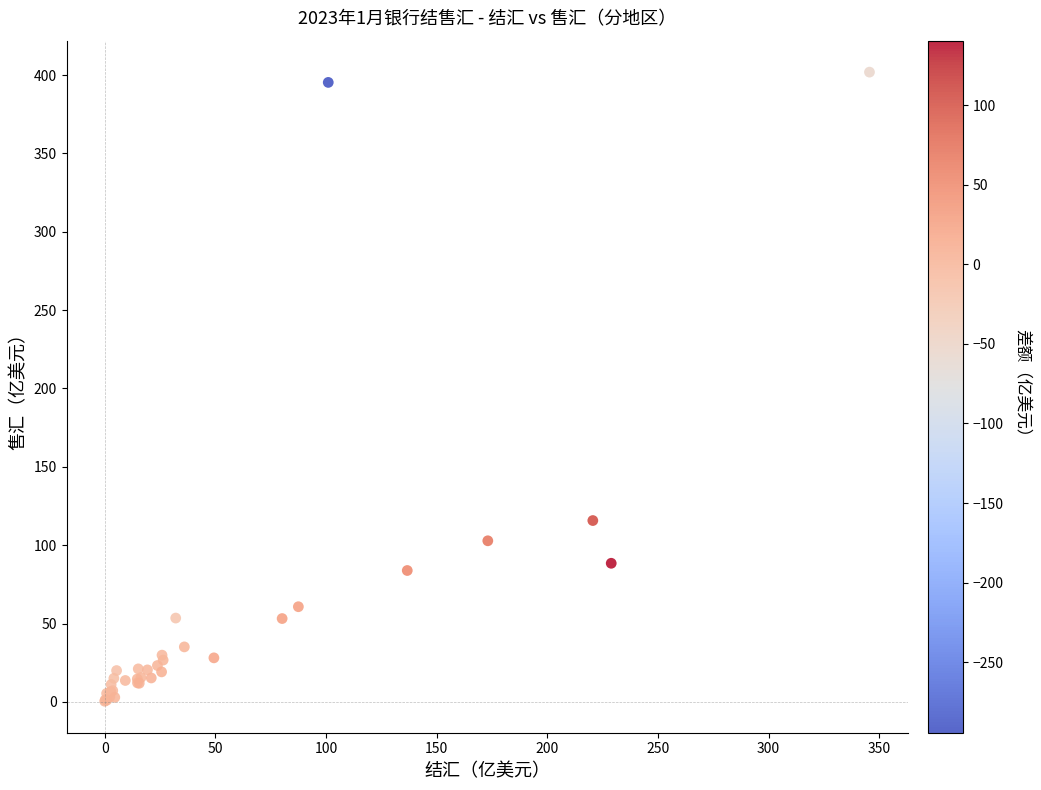

What Y value in the scatter plot is closest to 201?

115.7